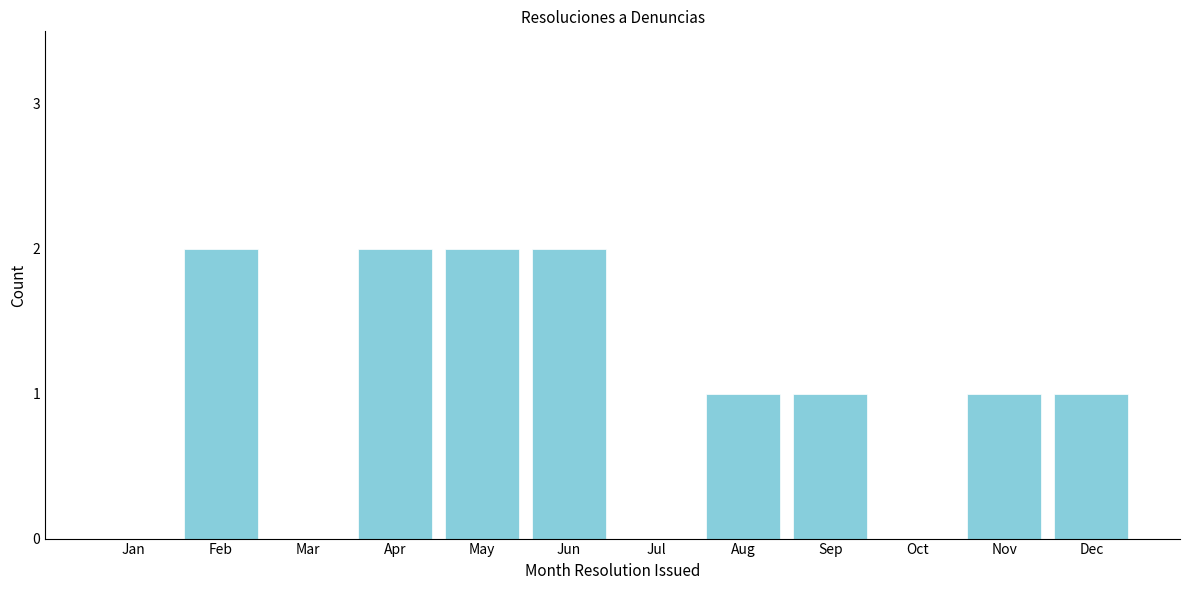

Reading left to right, transcribe all the data shown in this chart.

Jan=0	Feb=2	Mar=0	Apr=2	May=2	Jun=2	Jul=0	Aug=1	Sep=1	Oct=0	Nov=1	Dec=1